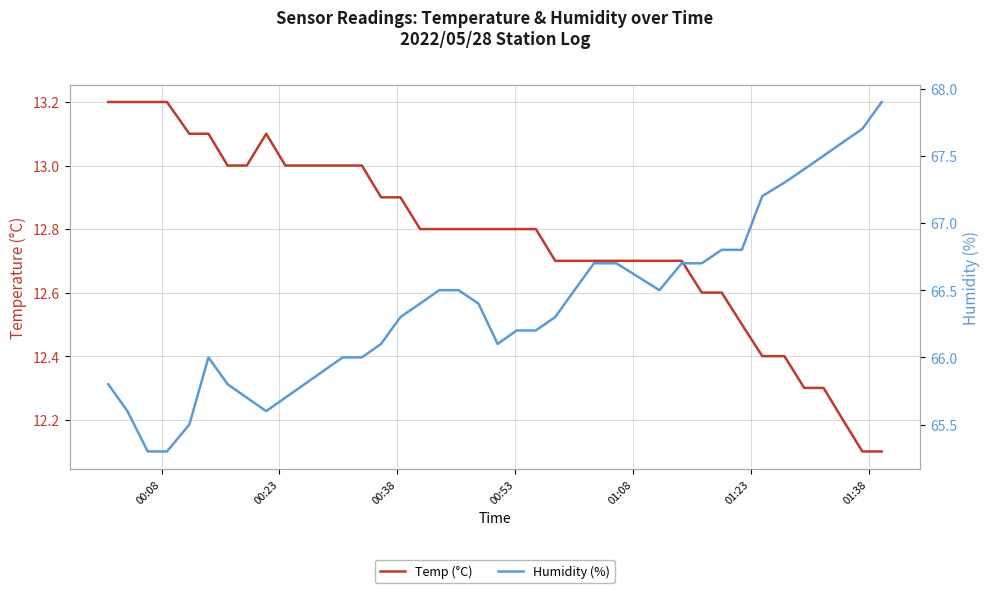

What is the sum of all Humidity (%) values?

2655.6